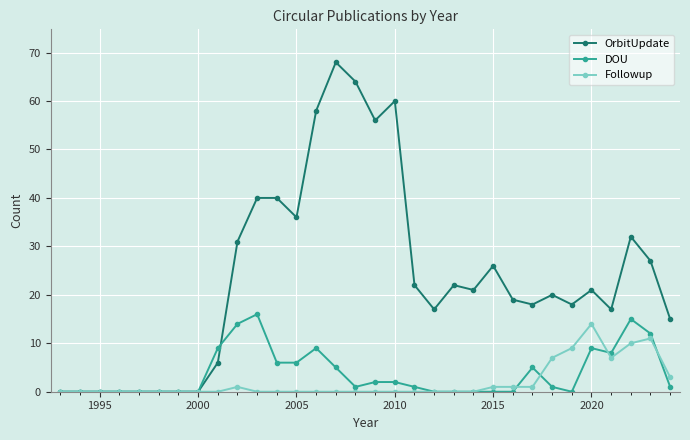

Which series has the largest total across all categories?

OrbitUpdate